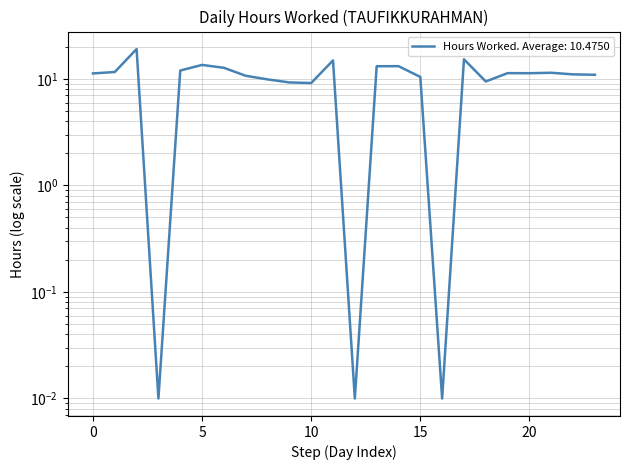

How many points are higher than both their immediate neighbors (excluding endpoints)?

7